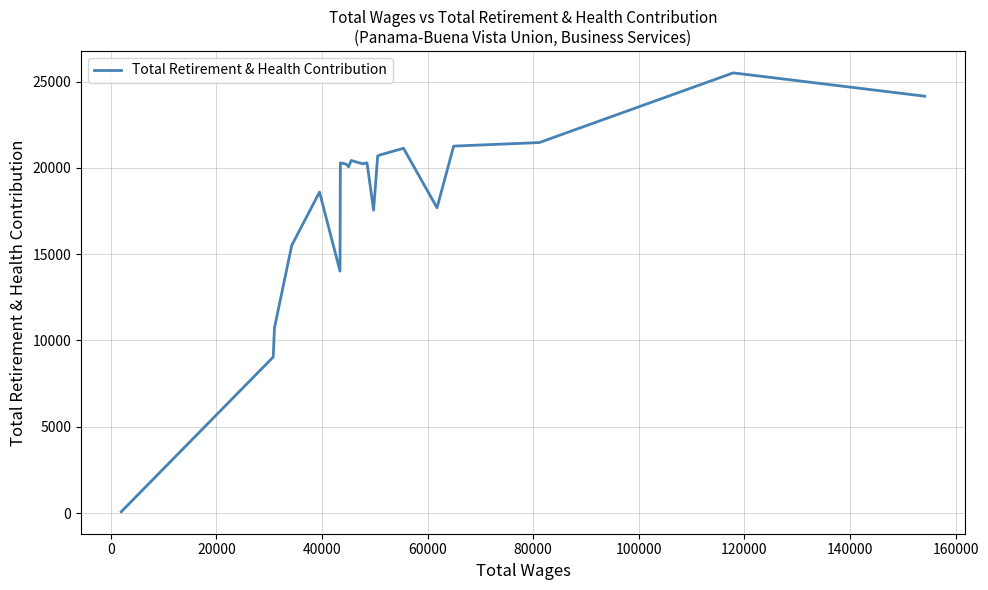

How many lines are shown in the chart?

1